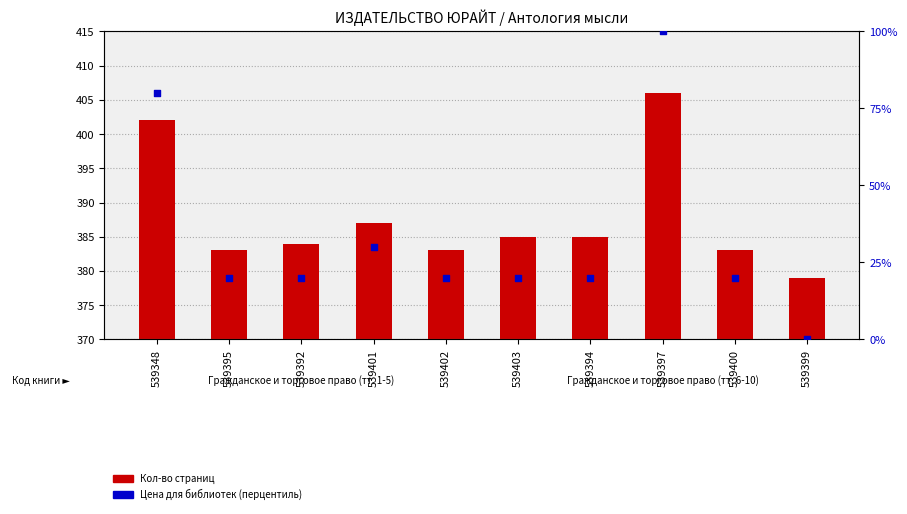

Which series contains the highest Y value?

Кол-во страниц